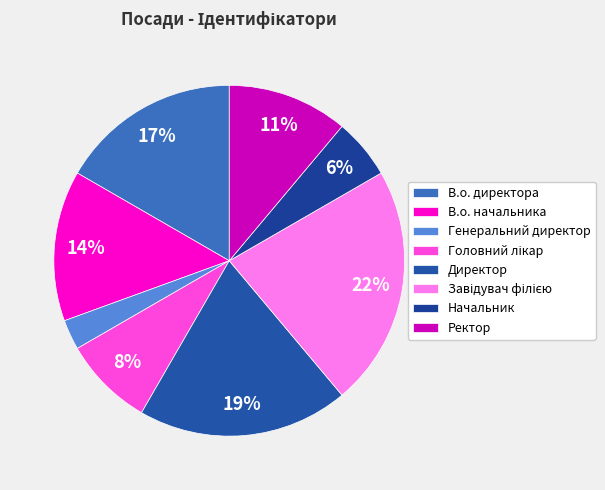

What is the largest slice in the pie chart?

Завідувач філією